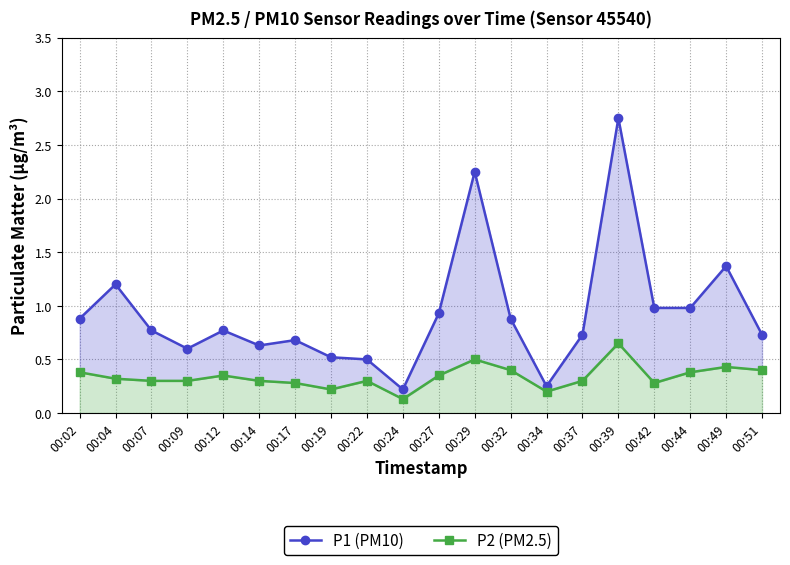

At which category does P2 (PM2.5) reach its first local peak?

00:12